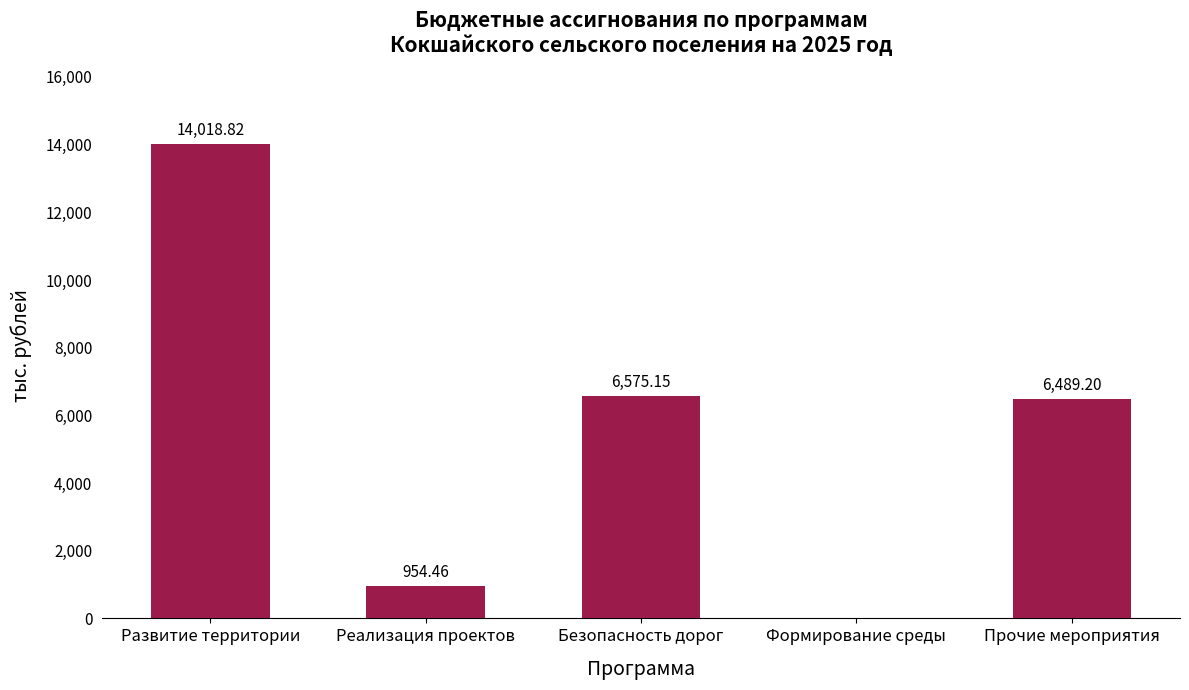

What is the ratio of the value at Развитие территории to the value at Безопасность дорог?

2.1